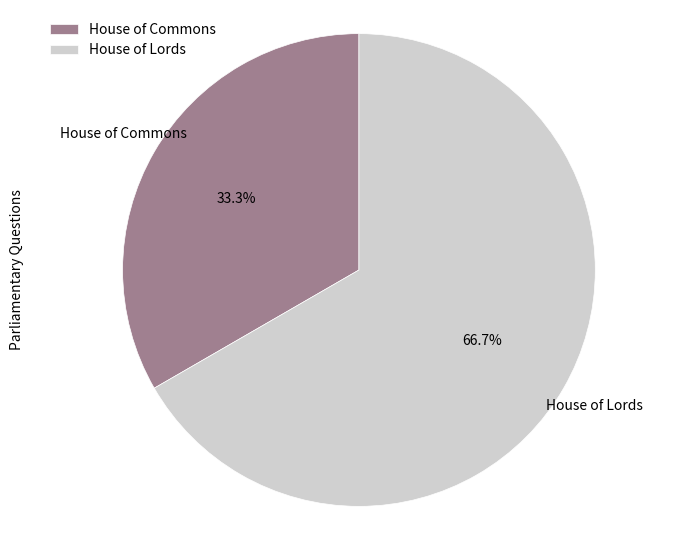

Rank the categories by value from highest to lowest.

House of Lords, House of Commons